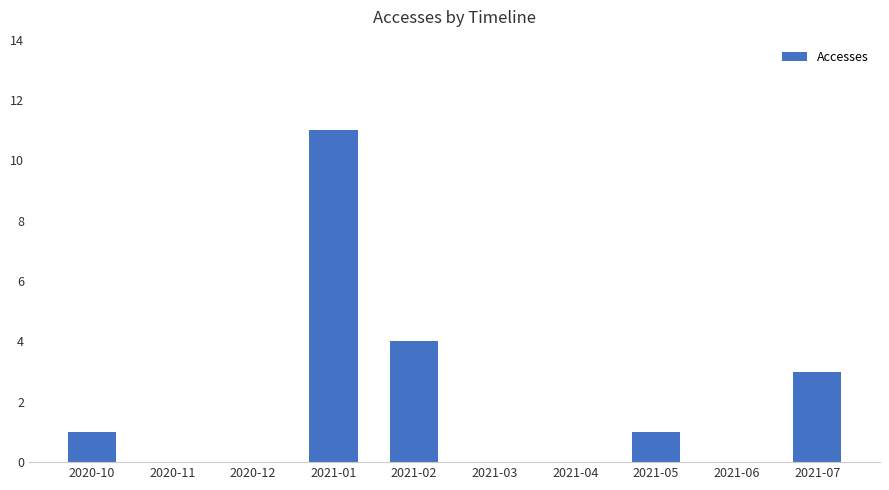

How many distinct data groups are displayed?

1